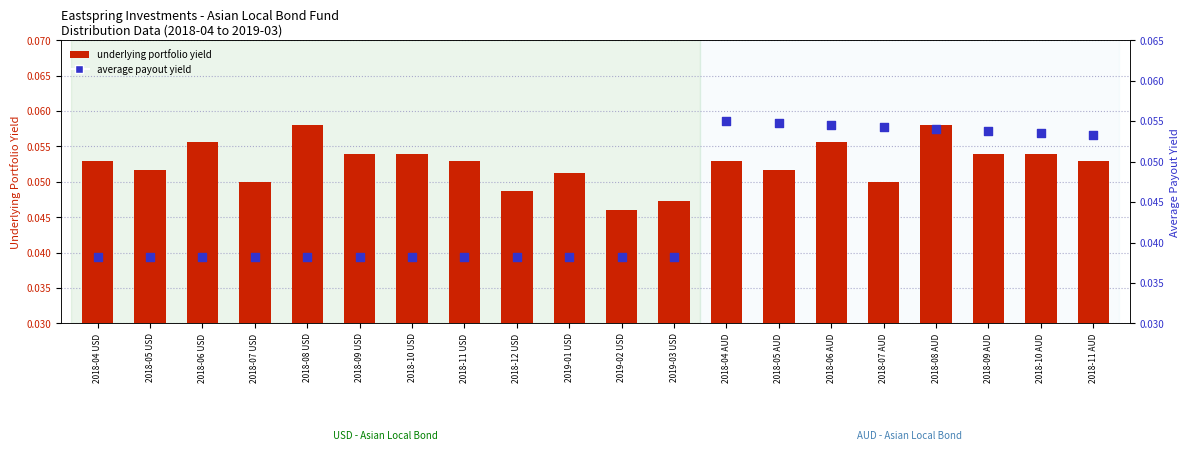

What is the total value across all series at 2018-06 AUD?

0.1